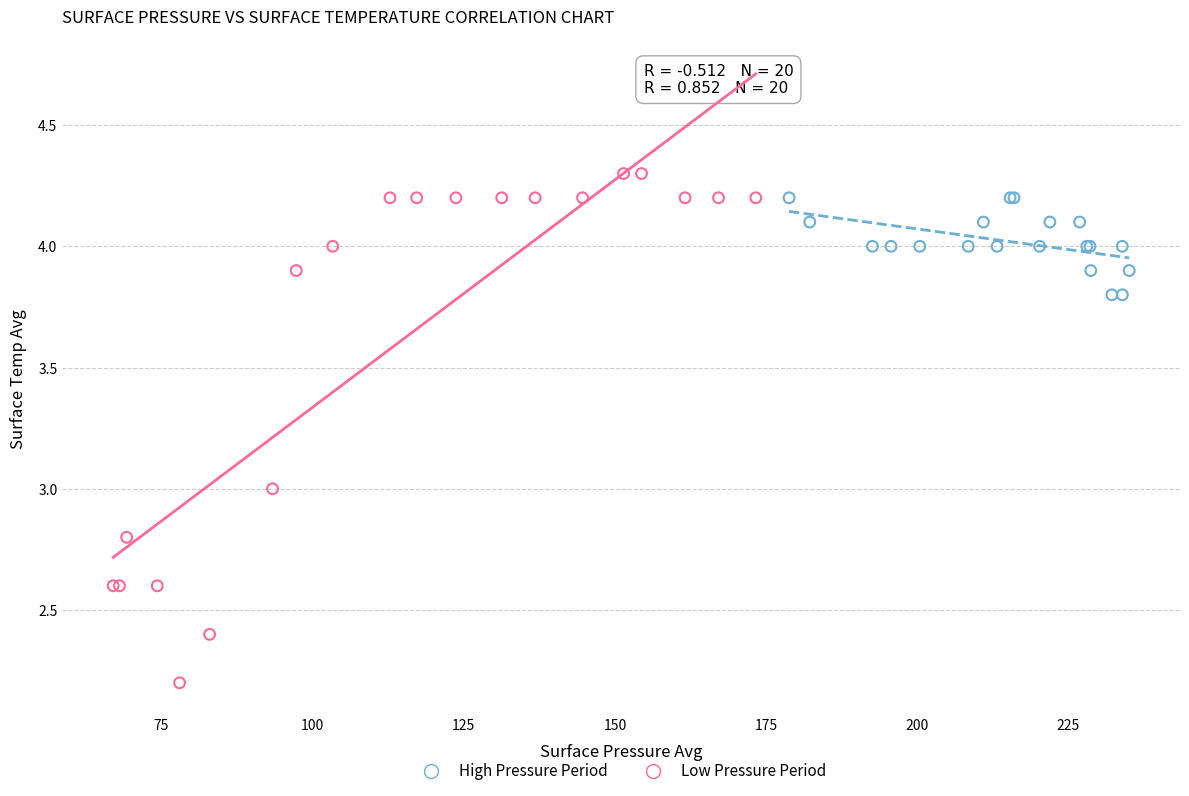

Which series reaches the minimum Y coordinate?

Low Pressure Period